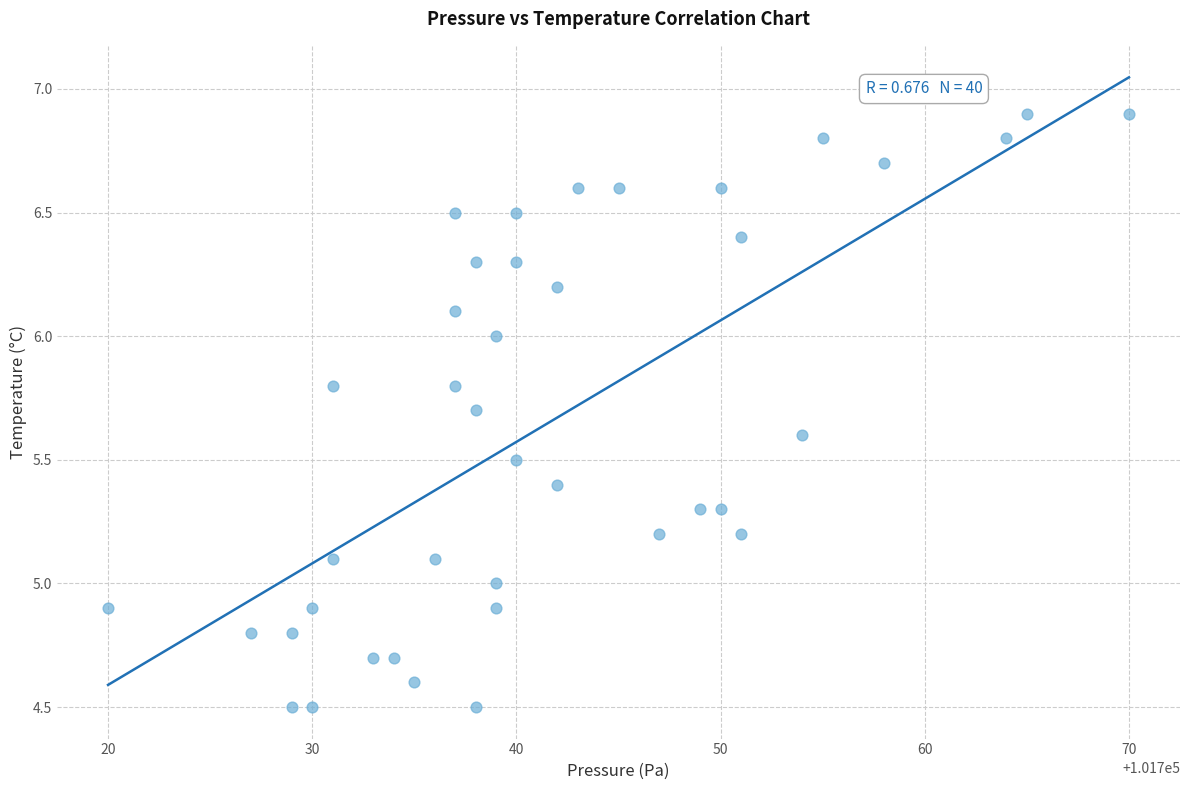

What is the range of X values (max minus min)?

50.0